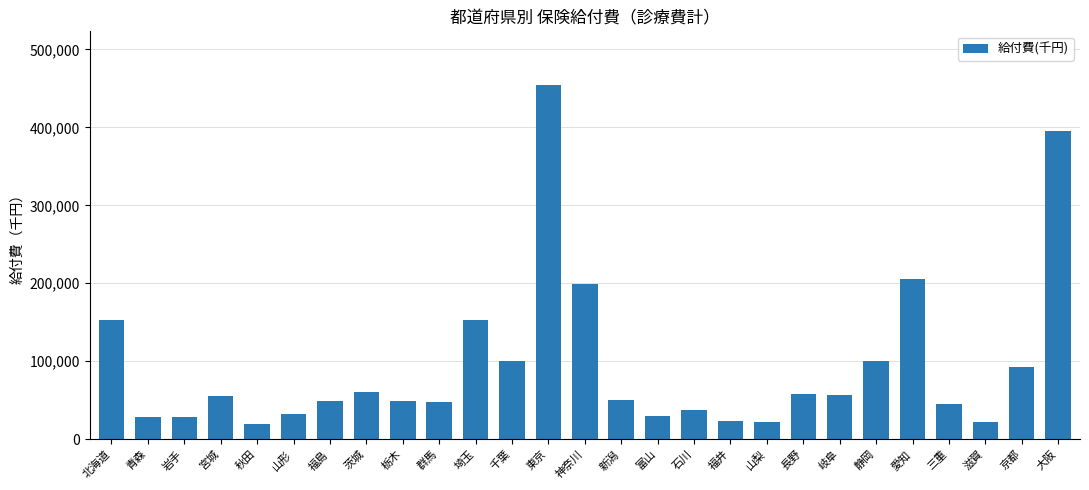

What is the approximate value at 栃木?

48816.2